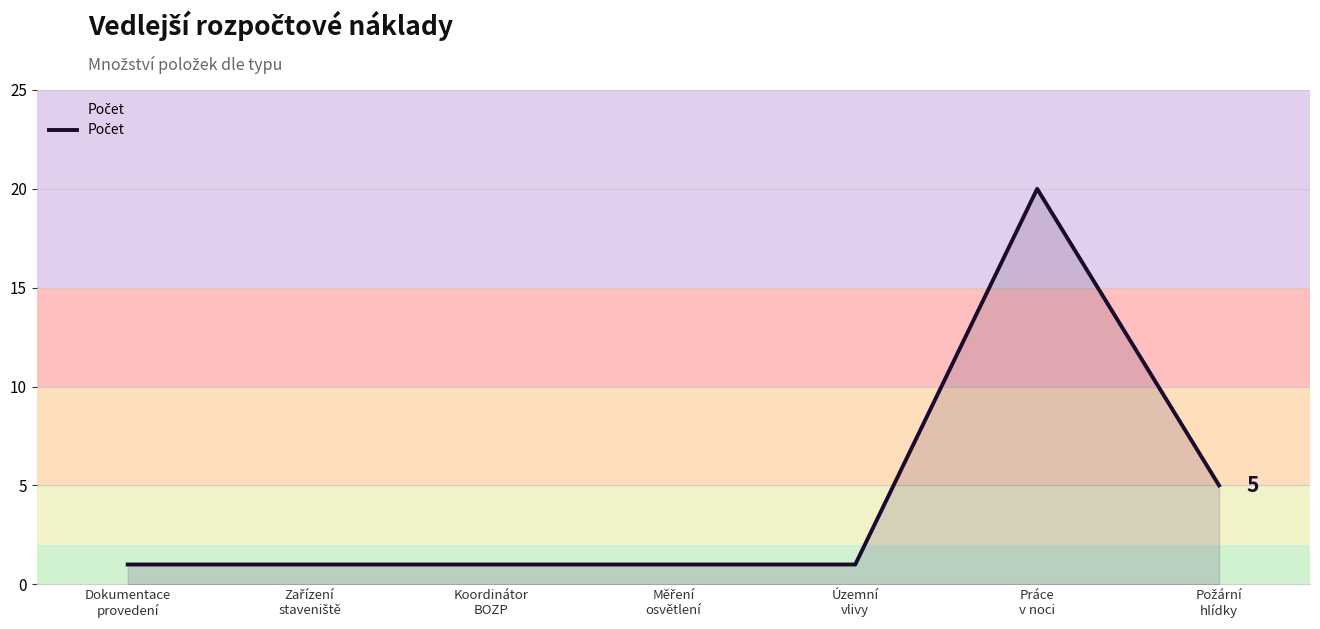

What is the difference between the second highest and minimum values?

4